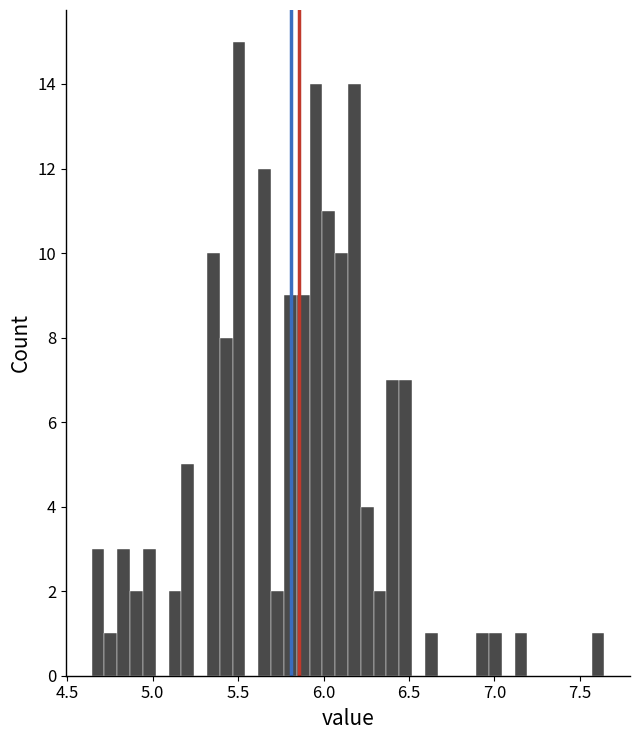

Read against the x-axis, roughly where is the centre of the tallest bar?

5.50